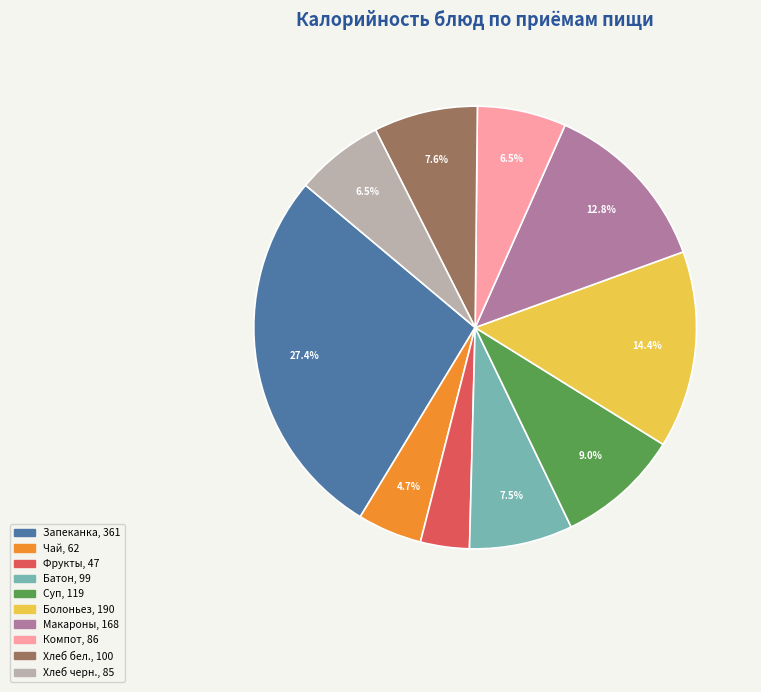

Is there a majority slice in this chart?

No